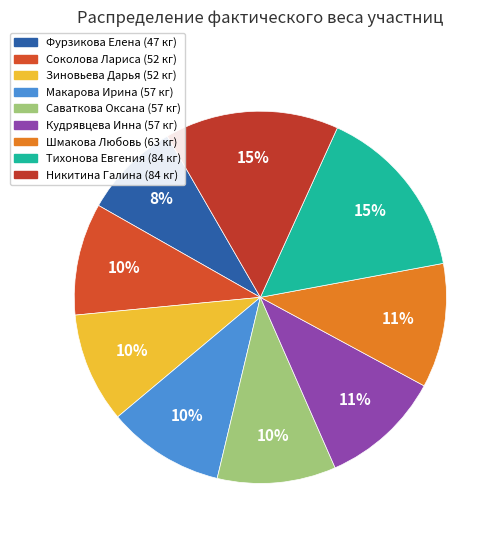

To the nearest percent, what is the difference between the largest and smallest slice percentages?

7%